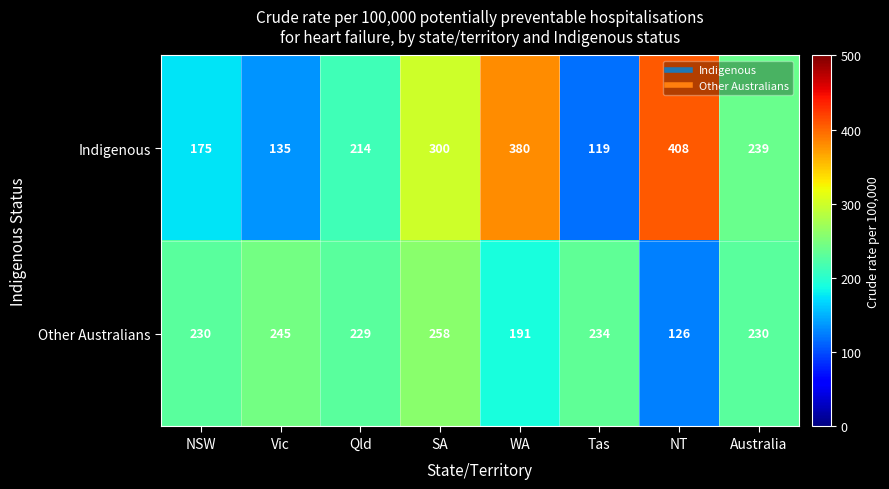

Which series has the largest total across all categories?

Indigenous